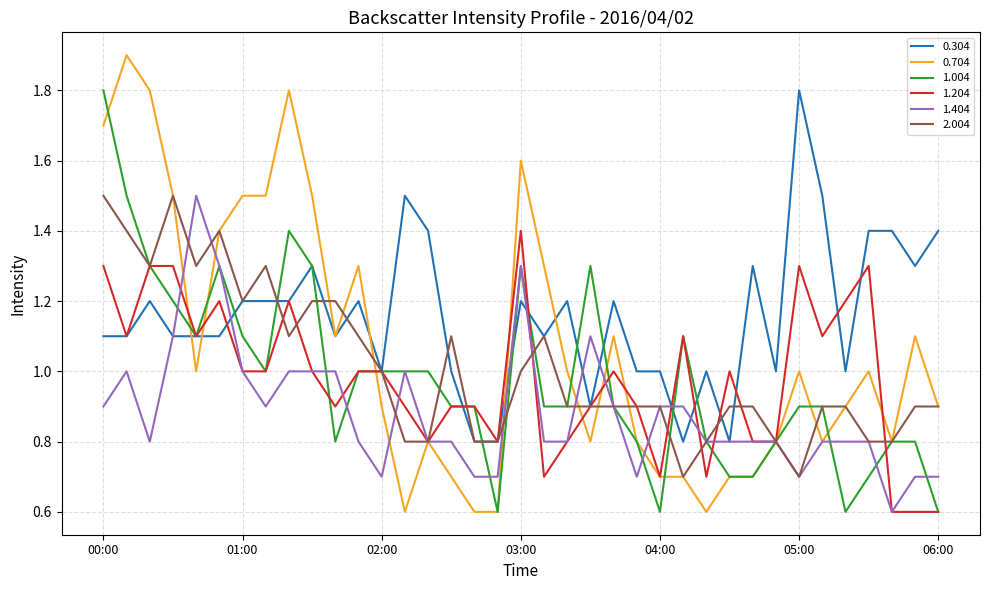

Reading left to right, transcribe all the data shown in this chart.

0.304: 1.1	1.1	1.2	1.1	1.1	1.1	1.2	1.2	1.2	1.3	1.1	1.2	1.0	1.5	1.4	1.0	0.8	0.8	1.2	1.1	1.2	0.9	1.2	1.0	1.0	0.8	1.0	0.8	1.3	1.0	1.8	1.5	1.0	1.4	1.4	1.3	1.4
0.704: 1.7	1.9	1.8	1.5	1.0	1.4	1.5	1.5	1.8	1.5	1.1	1.3	0.9	0.6	0.8	0.7	0.6	0.6	1.6	1.3	1.0	0.8	1.1	0.8	0.7	0.7	0.6	0.7	0.7	0.8	1.0	0.8	0.9	1.0	0.8	1.1	0.9
1.004: 1.8	1.5	1.3	1.2	1.1	1.3	1.1	1.0	1.4	1.3	0.8	1.0	1.0	1.0	1.0	0.9	0.9	0.6	1.3	0.9	0.9	1.3	0.9	0.8	0.6	1.1	0.8	0.7	0.7	0.8	0.9	0.9	0.6	0.7	0.8	0.8	0.6
1.204: 1.3	1.1	1.3	1.3	1.1	1.2	1.0	1.0	1.2	1.0	0.9	1.0	1.0	0.9	0.8	0.9	0.9	0.8	1.4	0.7	0.8	0.9	1.0	0.9	0.7	1.1	0.7	1.0	0.8	0.8	1.3	1.1	1.2	1.3	0.6	0.6	0.6
1.404: 0.9	1.0	0.8	1.1	1.5	1.3	1.0	0.9	1.0	1.0	1.0	0.8	0.7	1.0	0.8	0.8	0.7	0.7	1.3	0.8	0.8	1.1	0.9	0.7	0.9	0.9	0.8	0.8	0.8	0.8	0.7	0.8	0.8	0.8	0.6	0.7	0.7
2.004: 1.5	1.4	1.3	1.5	1.3	1.4	1.2	1.3	1.1	1.2	1.2	1.1	1.0	0.8	0.8	1.1	0.8	0.8	1.0	1.1	0.9	0.9	0.9	0.9	0.9	0.7	0.8	0.9	0.9	0.8	0.7	0.9	0.9	0.8	0.8	0.9	0.9